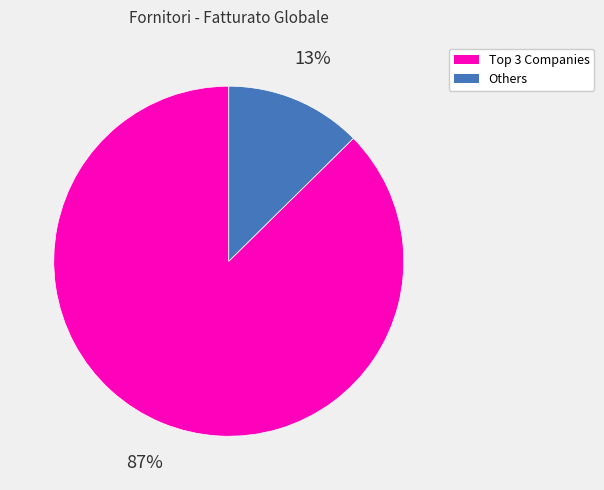

Is there any slice that represents more than half of the pie?

Yes